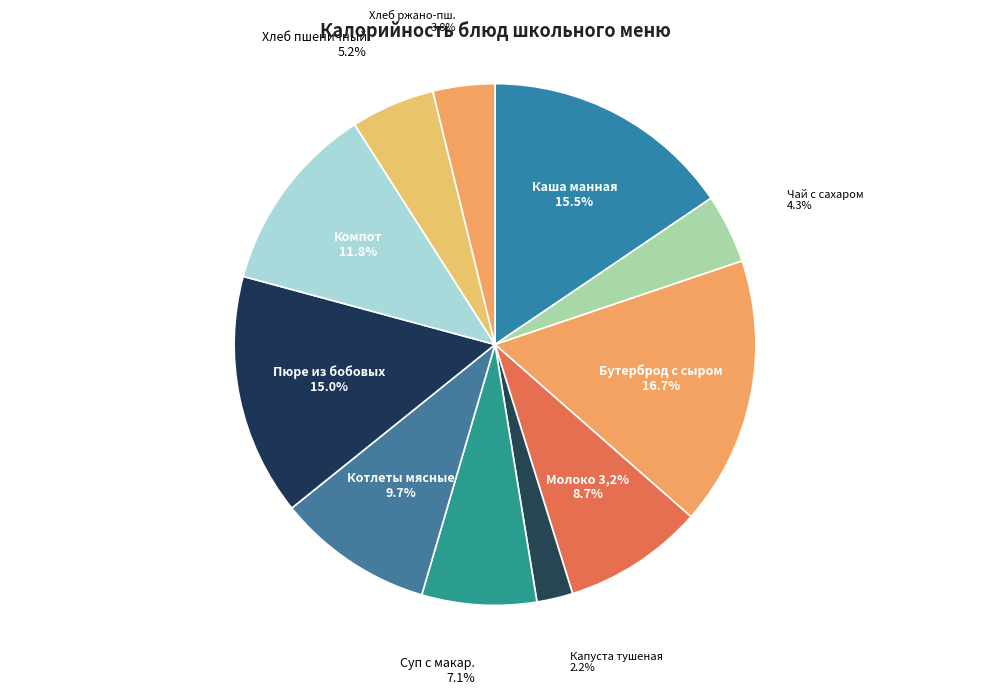

Is the sum of Пюре из бобовых с маслом and Бутерброд с сыром, хлеб пшеничный greater than half?

No